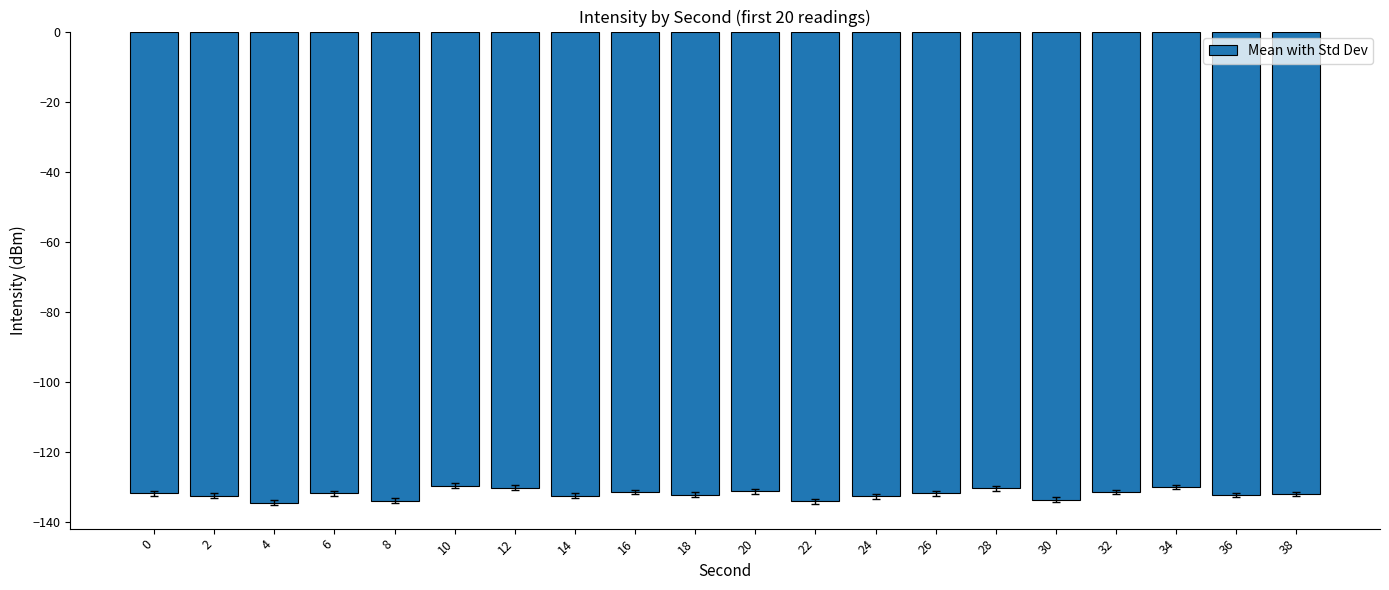

What is the difference between the maximum and second lowest values?

4.5